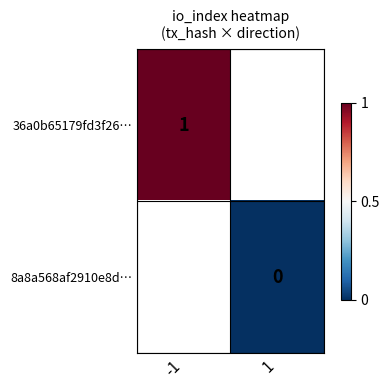

The value of 36a0b65179fd3f26… at -1 is 2. True or false?

False